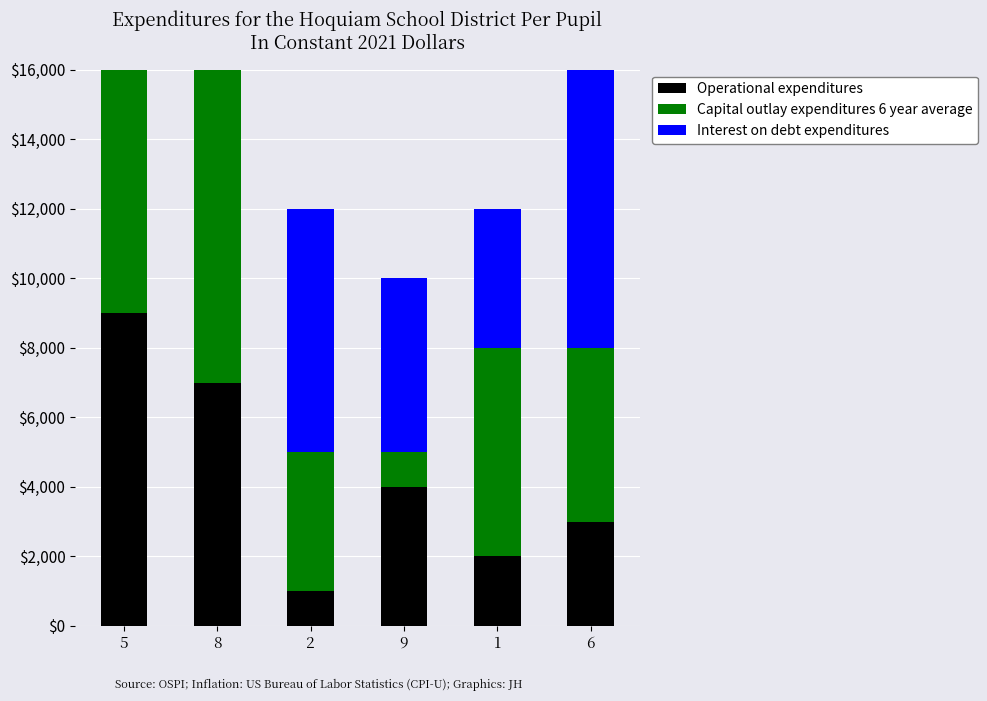

Rank the categories by Capital outlay expenditures 6 year average value from lowest to highest.

9, 2, 6, 1, 5, 8